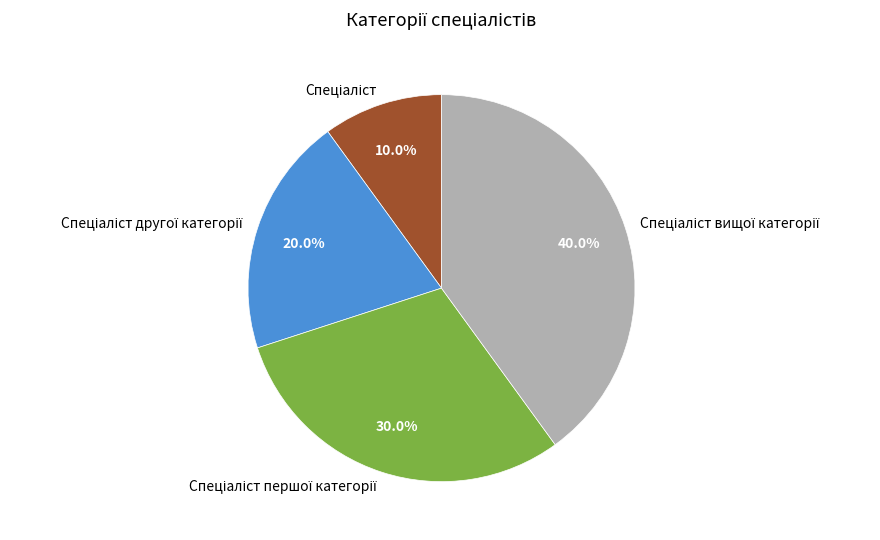

Does any single category account for the majority?

No